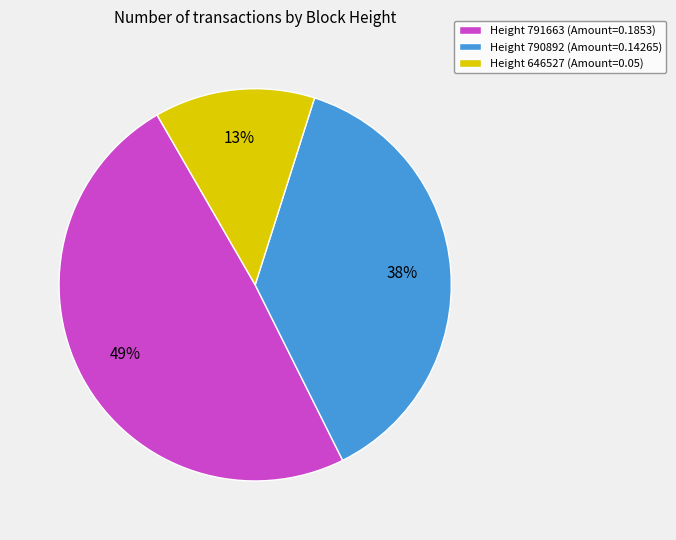

To the nearest percent, what is the average slice percentage?

33%